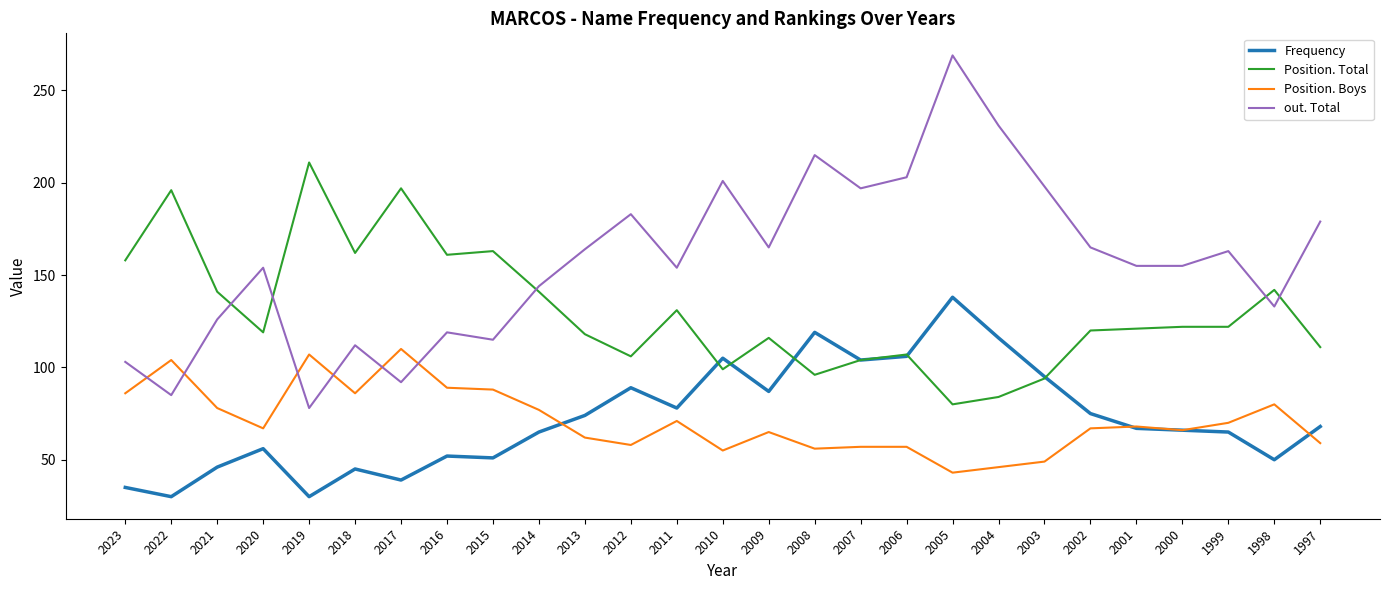

How many times do out. Total and Position. Total cross each other?

5